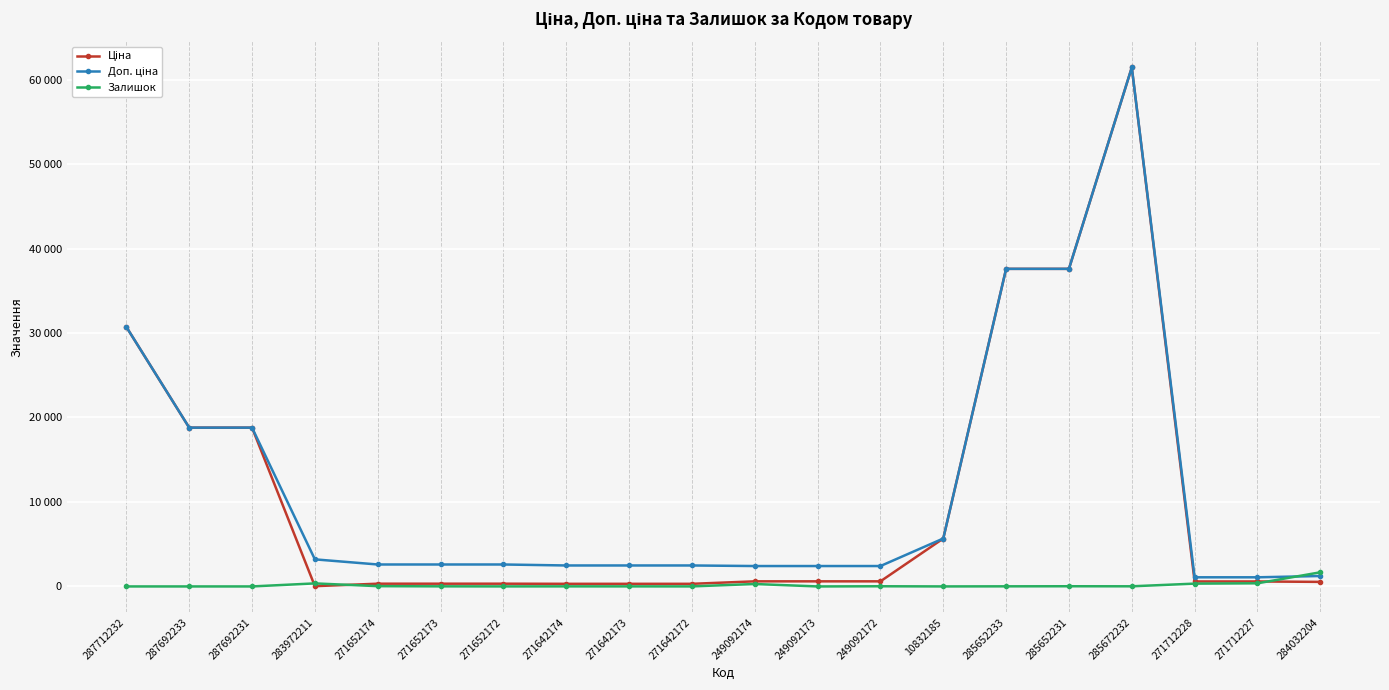

Where is the first local maximum for Ціна?

285672232